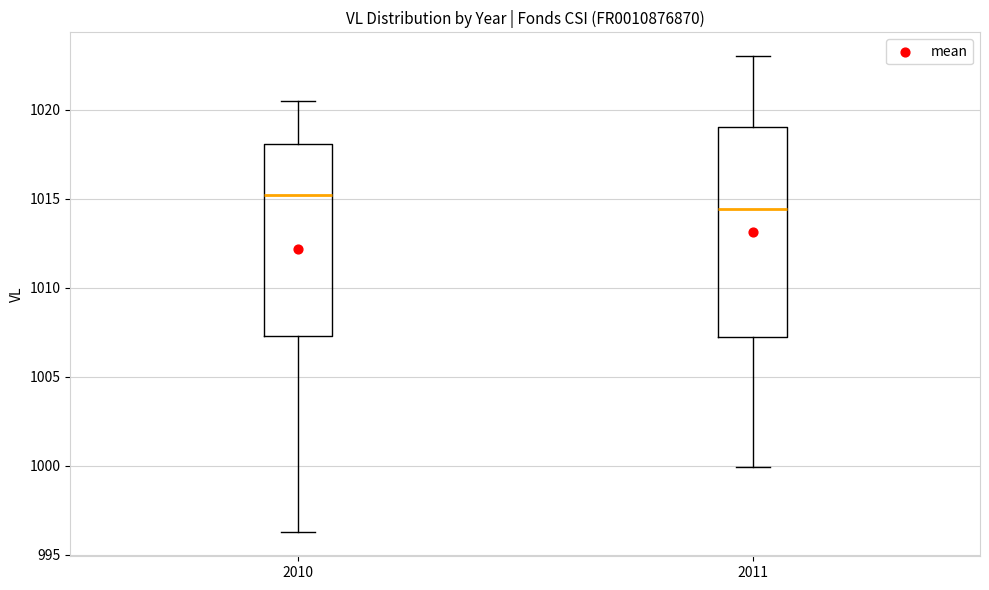

Reading left to right, read every box against the y-axis: the position of its median line, the range the box covers, and the ends of its whiskers. The values are not printed on the chart, so give them approximately, as read against the axis.

2010: median 1015.0, box 1007.5 to 1018.0, whiskers 996.5 to 1020.5
2011: median 1014.5, box 1007.0 to 1019.0, whiskers 1000.0 to 1023.0